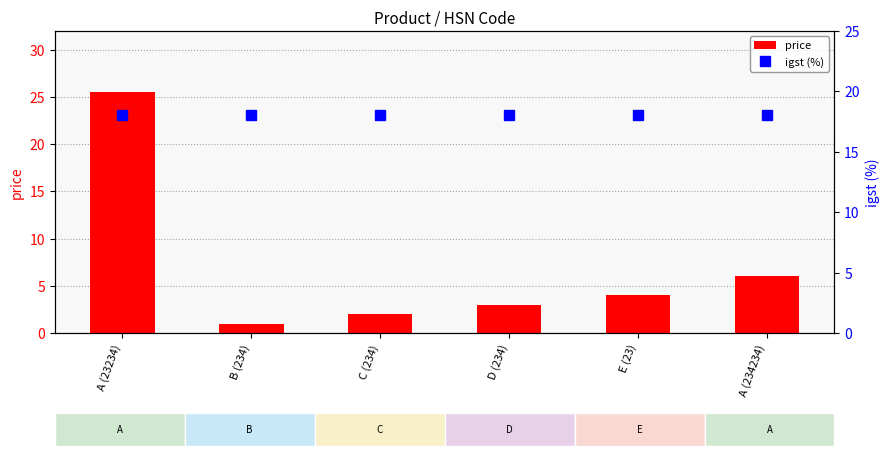

Reading left to right, what are all the values shown in this chart?

price: A (23234)=25.5	B (234)=1.0	C (234)=2.0	D (234)=3.0	E (23)=4.0	A (234234)=6.0
igst (%): A (23234)=18.0	B (234)=18.0	C (234)=18.0	D (234)=18.0	E (23)=18.0	A (234234)=18.0